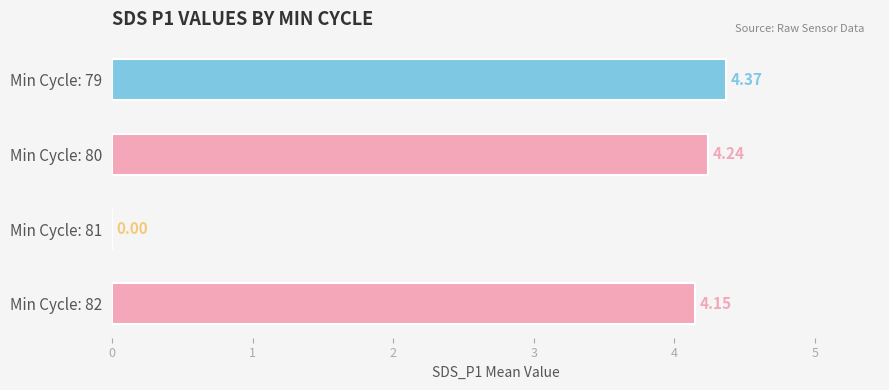

Which has a higher value, Min Cycle: 81 or Min Cycle: 80?

Min Cycle: 80